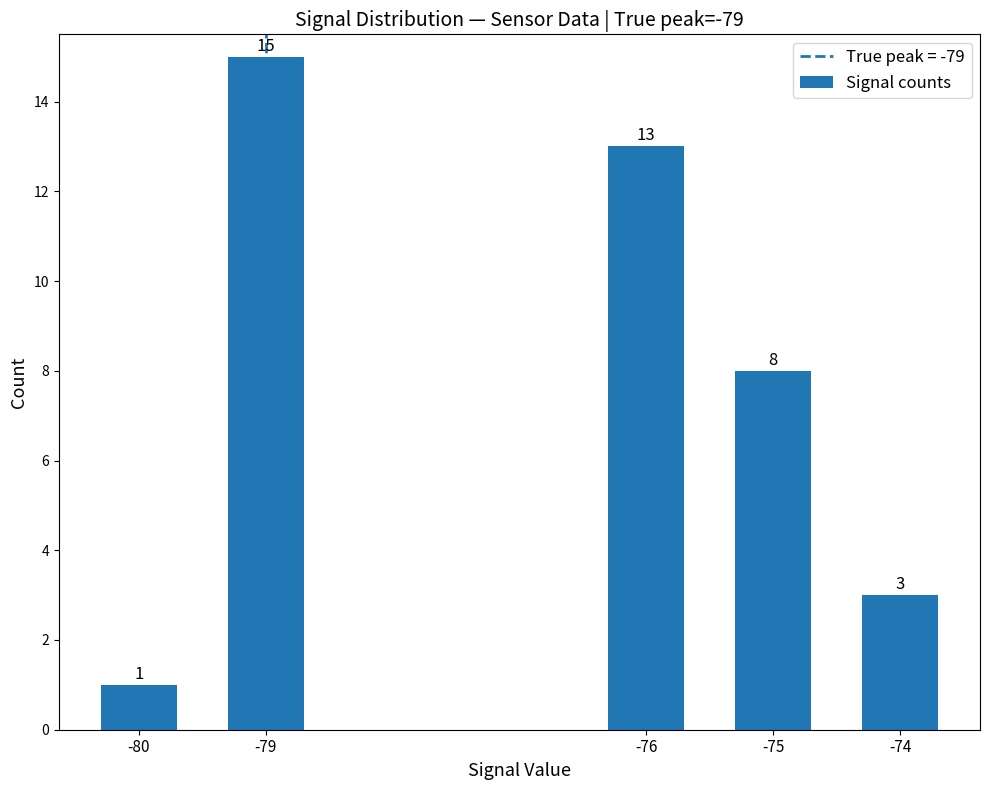

Where does the data first go above 8?

-79